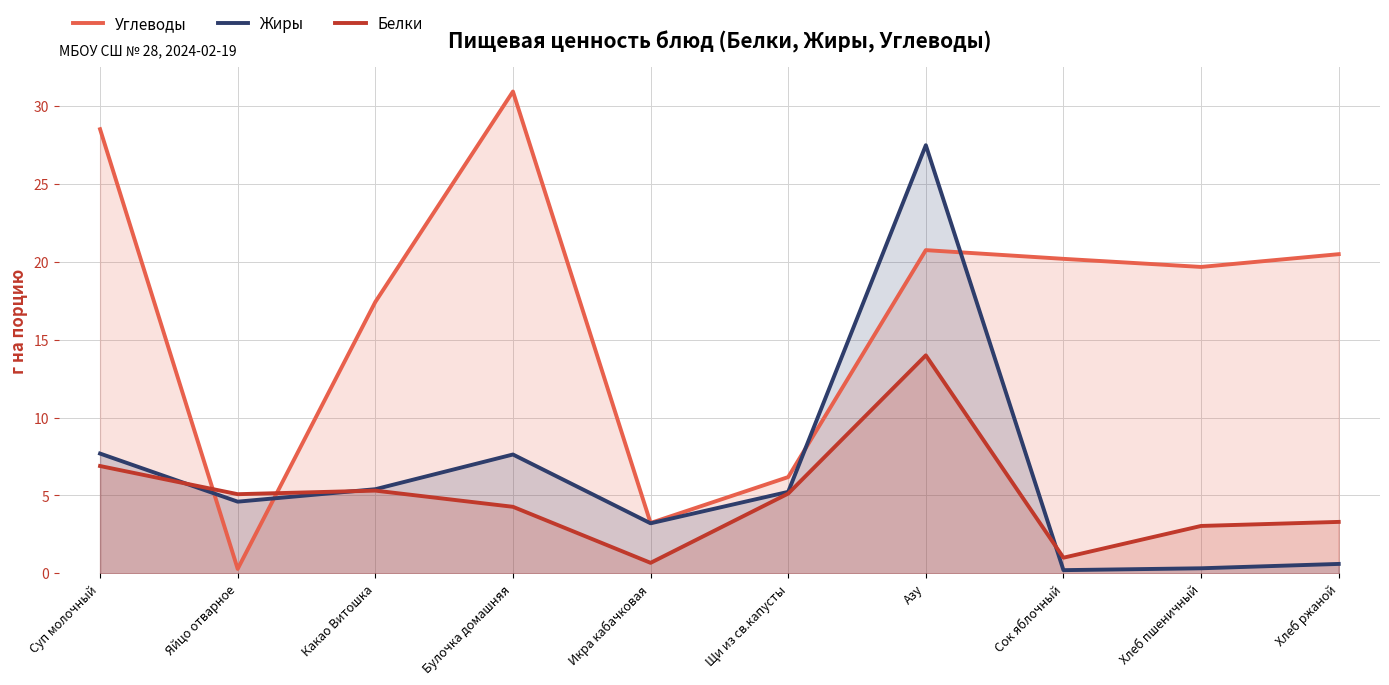

What is the difference between the maximum and minimum values in the Белки series?

13.3